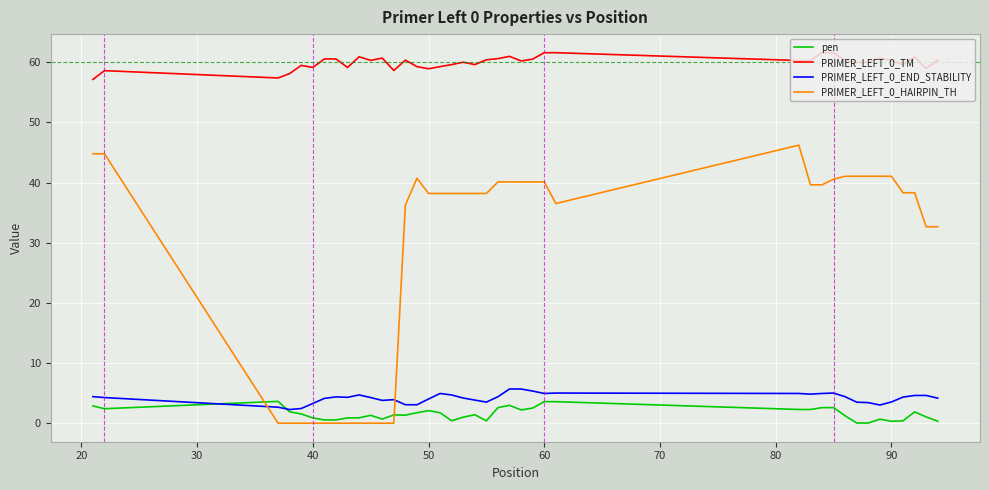

True or false: PRIMER_LEFT_0_HAIRPIN_TH and PRIMER_LEFT_0_TM cross at least once.

False